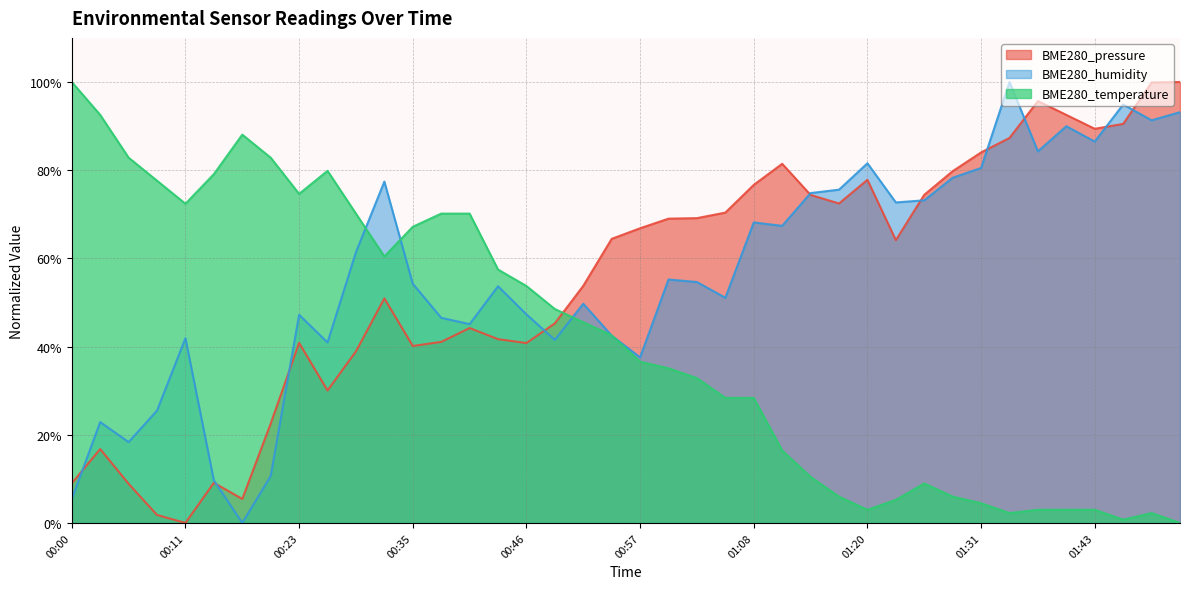

Does the chart display data point markers on the line(s)?

No